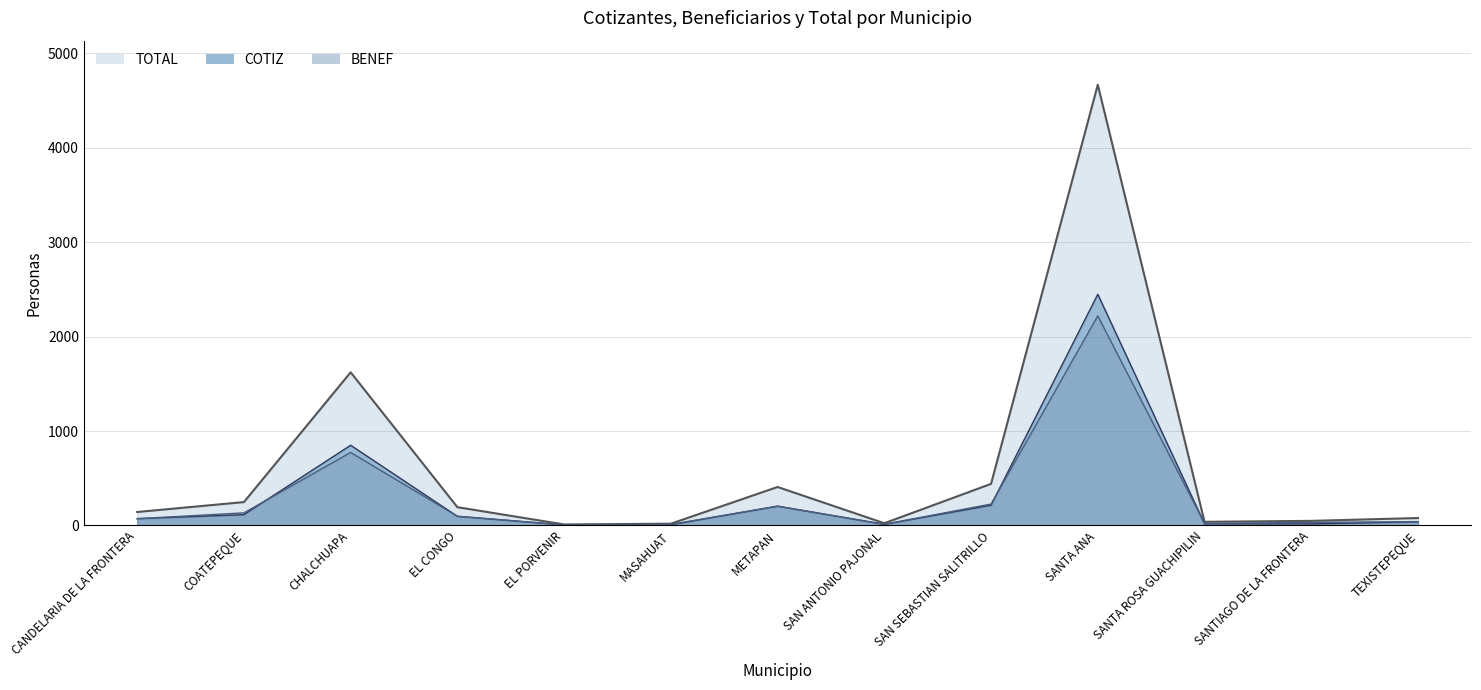

At which label does TOTAL reach its peak?

SANTA ANA